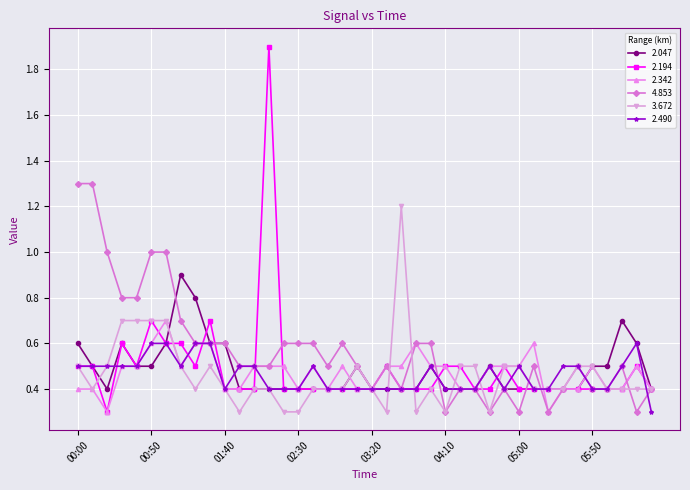

Reading left to right, list all the values displayed in this chart.

2.047: 0.6	0.5	0.4	0.6	0.5	0.5	0.6	0.9	0.8	0.6	0.6	0.4	0.4	0.4	0.4	0.4	0.4	0.4	0.4	0.5	0.4	0.4	0.4	0.4	0.5	0.4	0.4	0.4	0.5	0.4	0.4	0.4	0.4	0.4	0.4	0.5	0.5	0.7	0.6	0.4
2.194: 0.5	0.5	0.3	0.6	0.5	0.7	0.6	0.6	0.5	0.7	0.4	0.4	0.4	1.9	0.4	0.4	0.4	0.4	0.4	0.4	0.4	0.5	0.4	0.4	0.4	0.5	0.5	0.4	0.4	0.5	0.4	0.4	0.4	0.4	0.4	0.4	0.4	0.4	0.5	0.4
2.342: 0.4	0.4	0.3	0.5	0.5	0.6	0.7	0.5	0.6	0.6	0.4	0.4	0.5	0.5	0.5	0.4	0.5	0.4	0.5	0.4	0.4	0.5	0.5	0.6	0.5	0.5	0.4	0.4	0.5	0.5	0.5	0.6	0.3	0.4	0.4	0.5	0.4	0.4	0.5	0.4
4.853: 1.3	1.3	1.0	0.8	0.8	1.0	1.0	0.7	0.6	0.6	0.6	0.5	0.5	0.5	0.6	0.6	0.6	0.5	0.6	0.5	0.4	0.5	0.4	0.6	0.6	0.3	0.4	0.4	0.3	0.4	0.3	0.5	0.3	0.4	0.5	0.4	0.4	0.5	0.3	0.4
3.672: 0.5	0.4	0.5	0.7	0.7	0.7	0.7	0.5	0.4	0.5	0.4	0.3	0.4	0.4	0.3	0.3	0.4	0.4	0.4	0.5	0.4	0.3	1.2	0.3	0.4	0.3	0.5	0.5	0.3	0.5	0.5	0.4	0.4	0.4	0.5	0.5	0.4	0.4	0.4	0.4
2.490: 0.5	0.5	0.5	0.5	0.5	0.6	0.6	0.5	0.6	0.6	0.4	0.5	0.5	0.4	0.4	0.4	0.5	0.4	0.4	0.4	0.4	0.4	0.4	0.4	0.5	0.4	0.4	0.4	0.5	0.4	0.5	0.4	0.4	0.5	0.5	0.4	0.4	0.5	0.6	0.3